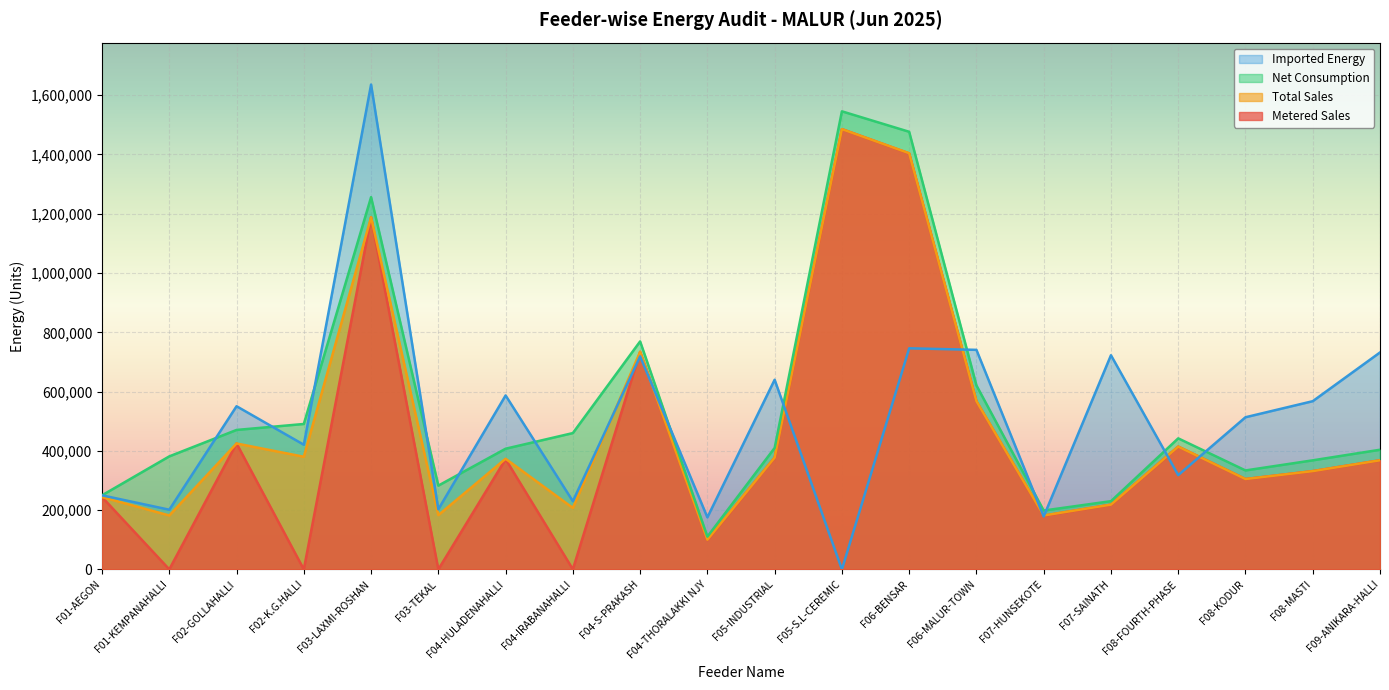

What is the sum of all Imported Energy values?

10132230.0